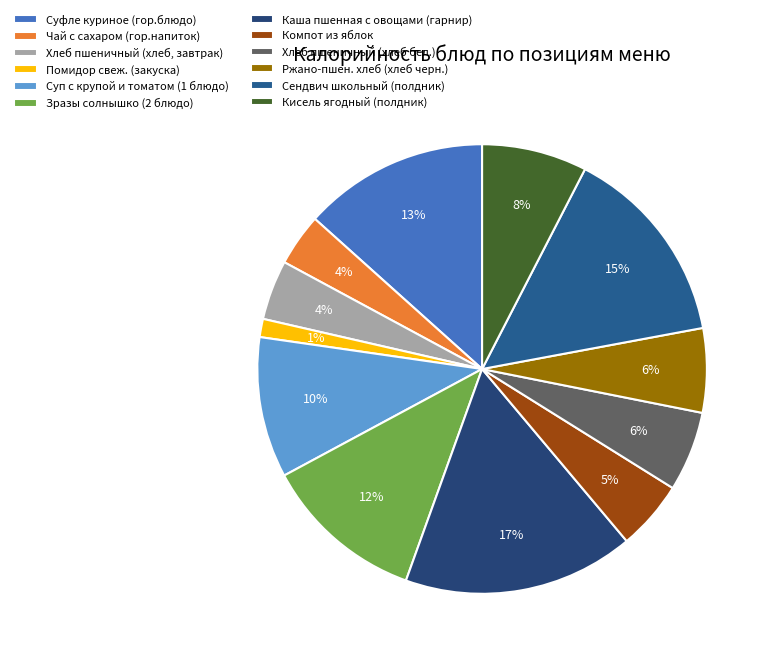

Which slice is the smallest?

Помидор свеж. (закуска)